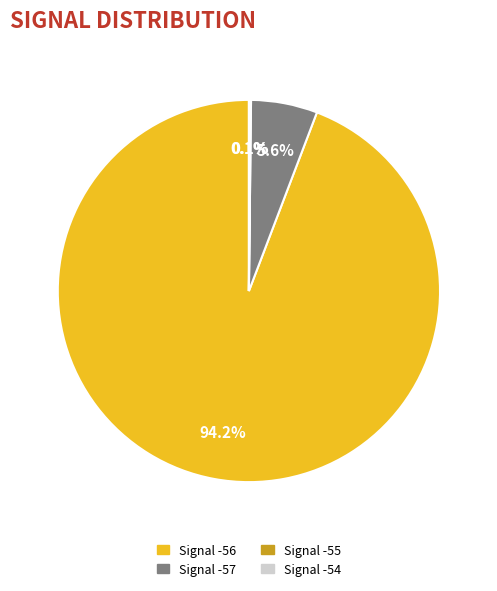

Is there a majority slice in this chart?

Yes